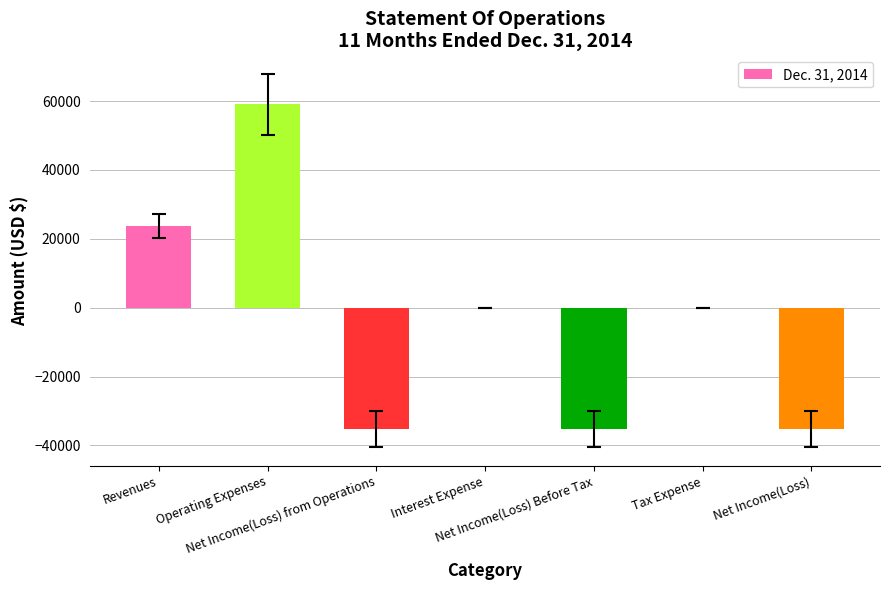

What is the maximum value shown in the chart?

59003